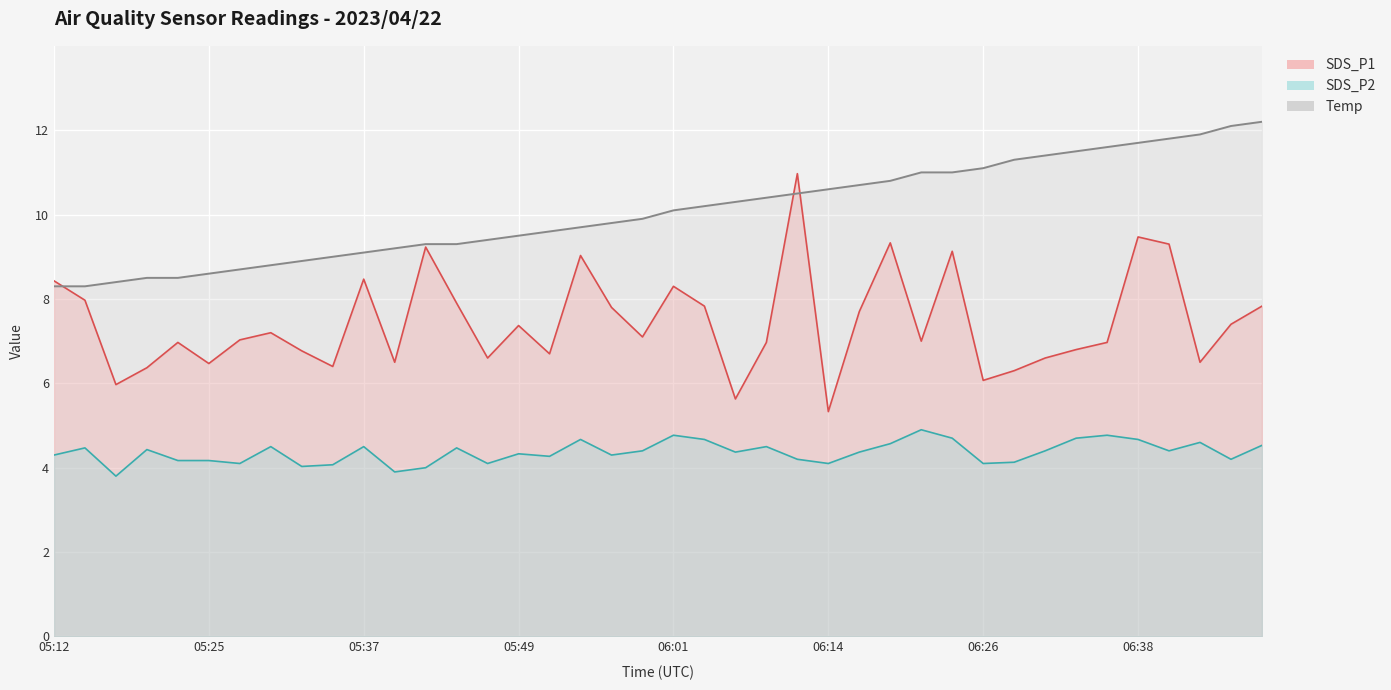

True or false: SDS_P2 and SDS_P1 intersect in this chart.

False